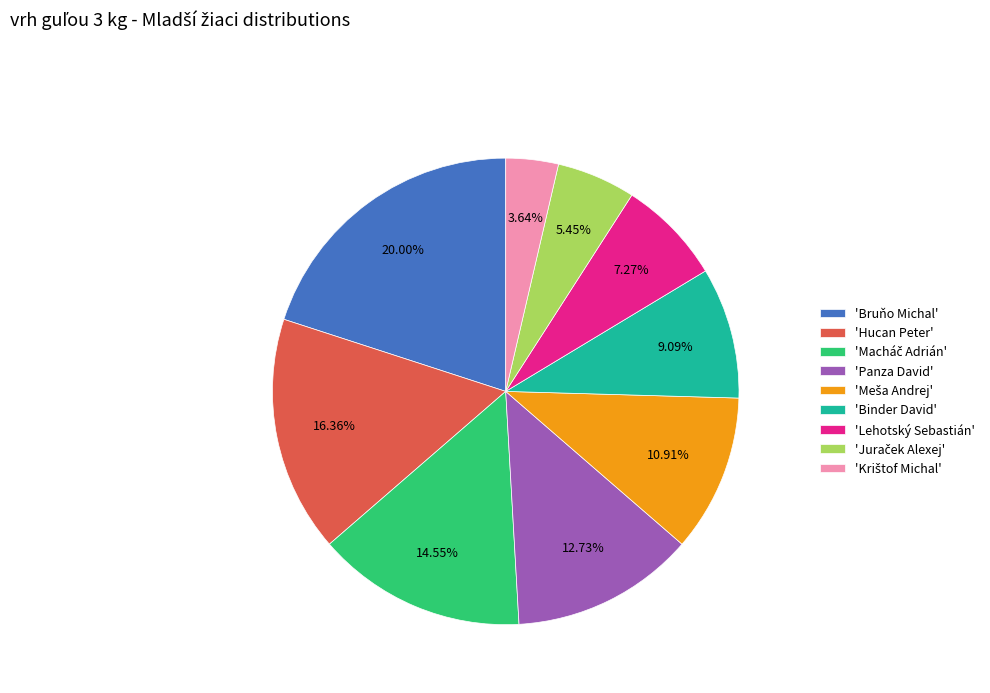

Which category has the biggest portion of the pie?

'Bruňo Michal'